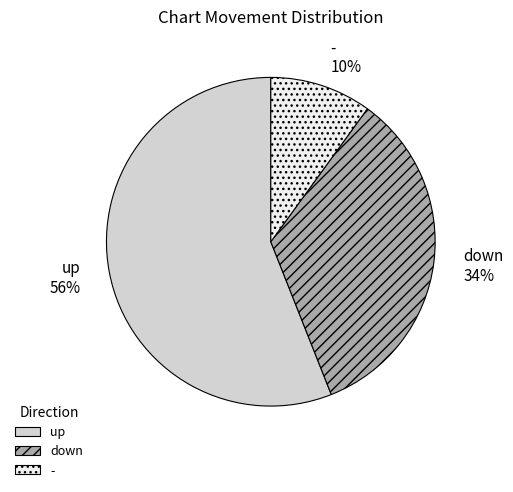

Which category has the biggest portion of the pie?

up